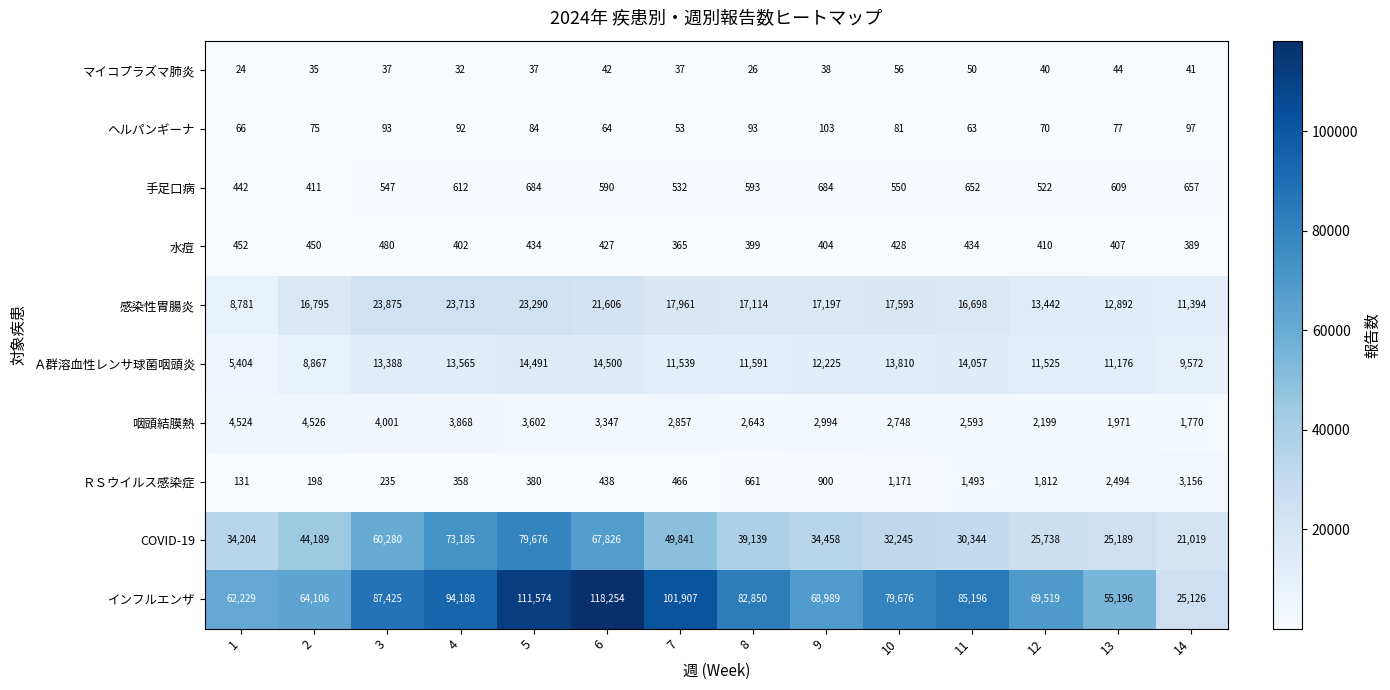

The COVID-19 series shows 10690 at 13. True or false?

False